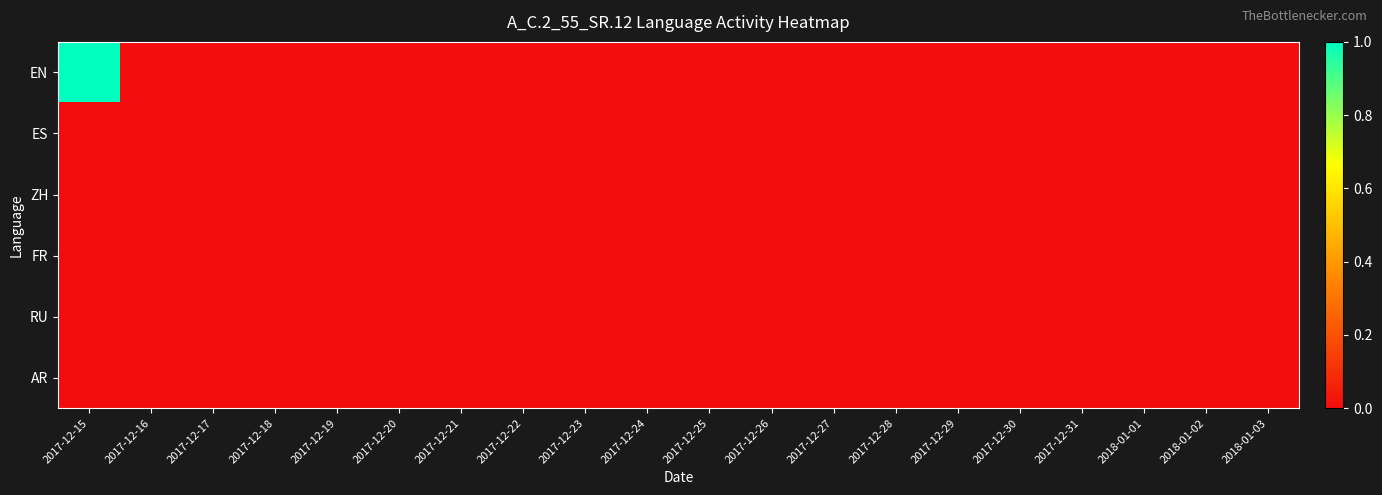

Reading right to left, extract all data points from this chart.

EN: 2018-01-03=0	2018-01-02=0	2018-01-01=0	2017-12-31=0	2017-12-30=0	2017-12-29=0	2017-12-28=0	2017-12-27=0	2017-12-26=0	2017-12-25=0	2017-12-24=0	2017-12-23=0	2017-12-22=0	2017-12-21=0	2017-12-20=0	2017-12-19=0	2017-12-18=0	2017-12-17=0	2017-12-16=0	2017-12-15=1
ES: 2018-01-03=0	2018-01-02=0	2018-01-01=0	2017-12-31=0	2017-12-30=0	2017-12-29=0	2017-12-28=0	2017-12-27=0	2017-12-26=0	2017-12-25=0	2017-12-24=0	2017-12-23=0	2017-12-22=0	2017-12-21=0	2017-12-20=0	2017-12-19=0	2017-12-18=0	2017-12-17=0	2017-12-16=0	2017-12-15=0
ZH: 2018-01-03=0	2018-01-02=0	2018-01-01=0	2017-12-31=0	2017-12-30=0	2017-12-29=0	2017-12-28=0	2017-12-27=0	2017-12-26=0	2017-12-25=0	2017-12-24=0	2017-12-23=0	2017-12-22=0	2017-12-21=0	2017-12-20=0	2017-12-19=0	2017-12-18=0	2017-12-17=0	2017-12-16=0	2017-12-15=0
FR: 2018-01-03=0	2018-01-02=0	2018-01-01=0	2017-12-31=0	2017-12-30=0	2017-12-29=0	2017-12-28=0	2017-12-27=0	2017-12-26=0	2017-12-25=0	2017-12-24=0	2017-12-23=0	2017-12-22=0	2017-12-21=0	2017-12-20=0	2017-12-19=0	2017-12-18=0	2017-12-17=0	2017-12-16=0	2017-12-15=0
RU: 2018-01-03=0	2018-01-02=0	2018-01-01=0	2017-12-31=0	2017-12-30=0	2017-12-29=0	2017-12-28=0	2017-12-27=0	2017-12-26=0	2017-12-25=0	2017-12-24=0	2017-12-23=0	2017-12-22=0	2017-12-21=0	2017-12-20=0	2017-12-19=0	2017-12-18=0	2017-12-17=0	2017-12-16=0	2017-12-15=0
AR: 2018-01-03=0	2018-01-02=0	2018-01-01=0	2017-12-31=0	2017-12-30=0	2017-12-29=0	2017-12-28=0	2017-12-27=0	2017-12-26=0	2017-12-25=0	2017-12-24=0	2017-12-23=0	2017-12-22=0	2017-12-21=0	2017-12-20=0	2017-12-19=0	2017-12-18=0	2017-12-17=0	2017-12-16=0	2017-12-15=0